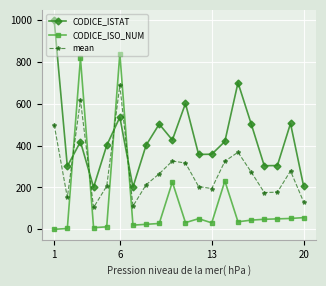

List the series in order of their overall mean, highest first.

CODICE_ISTAT, mean, CODICE_ISO_NUM